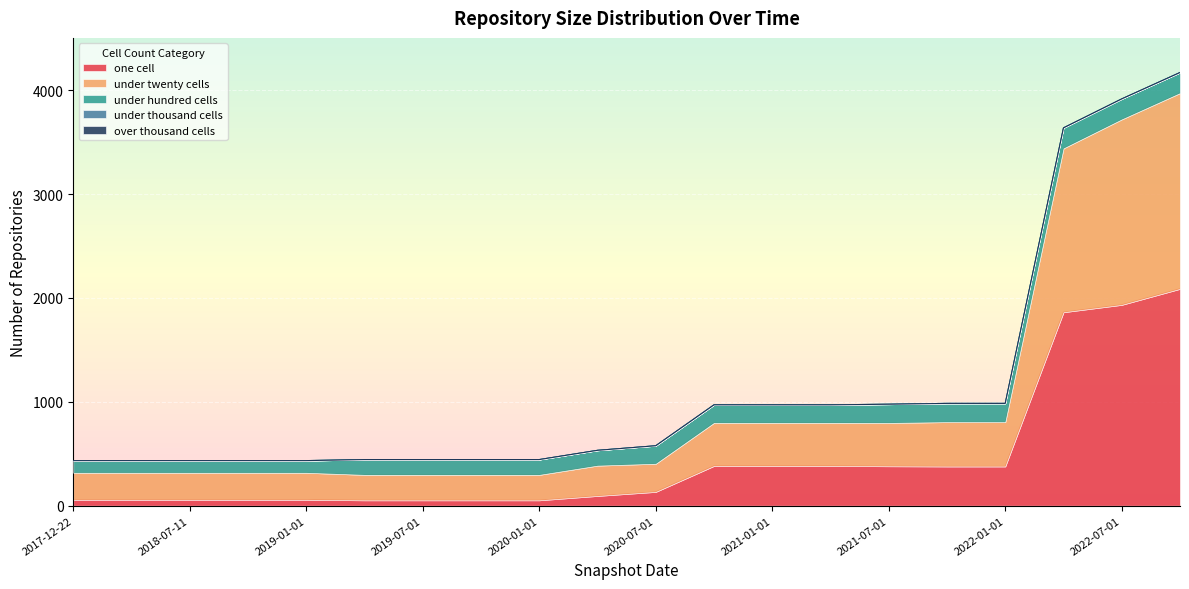

Where is the first local minimum for under_twenty_cells?

2020-07-01